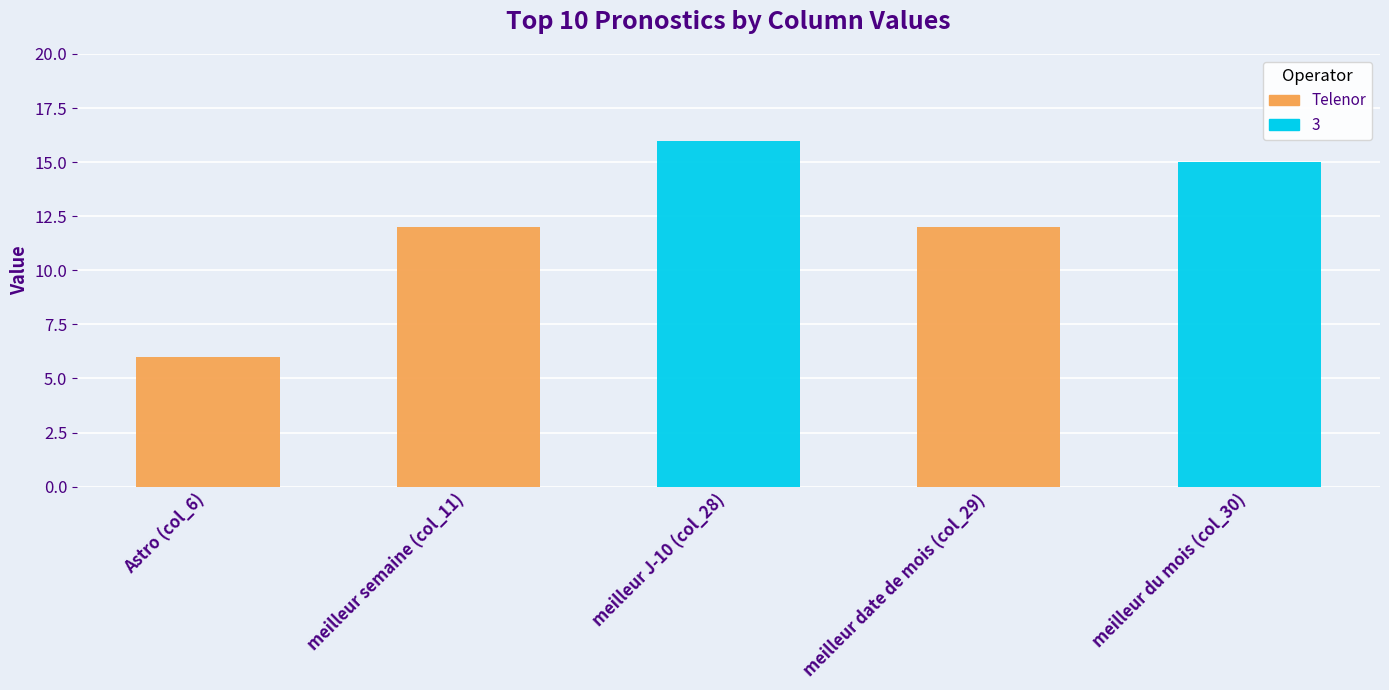

The value of col_26 at presse (cote paris turf) is 3. True or false?

False